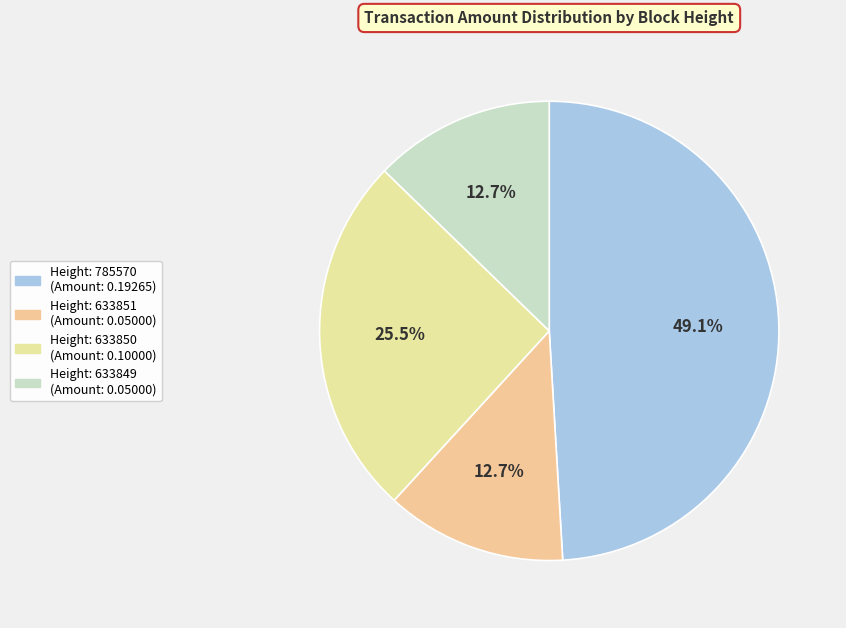

How many segments does this pie chart have?

4